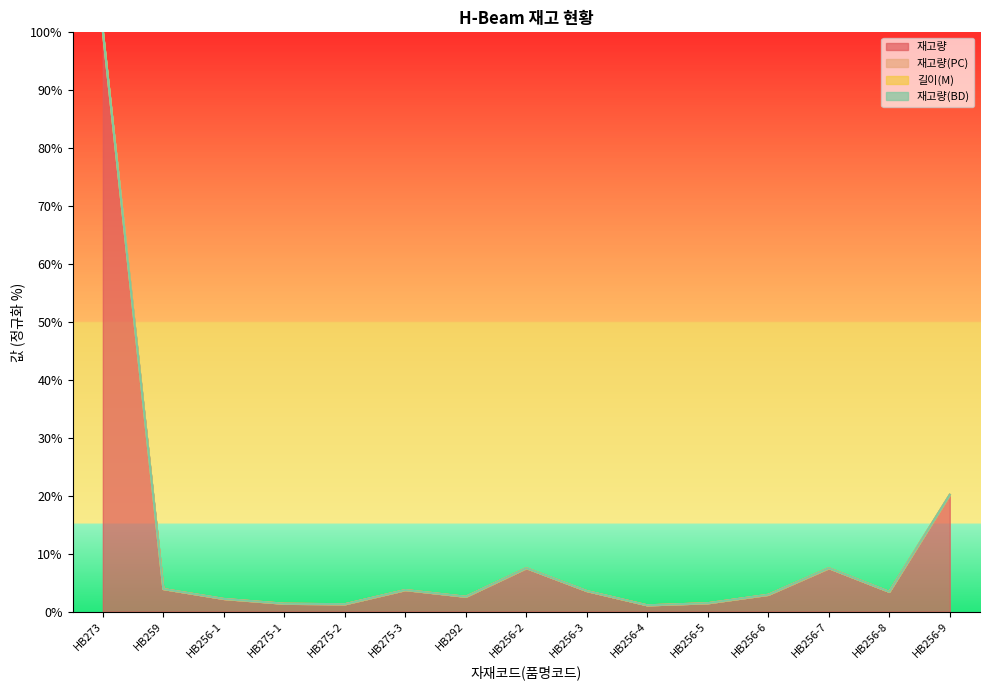

What is the difference between the highest and lowest values at HB273?

0.2